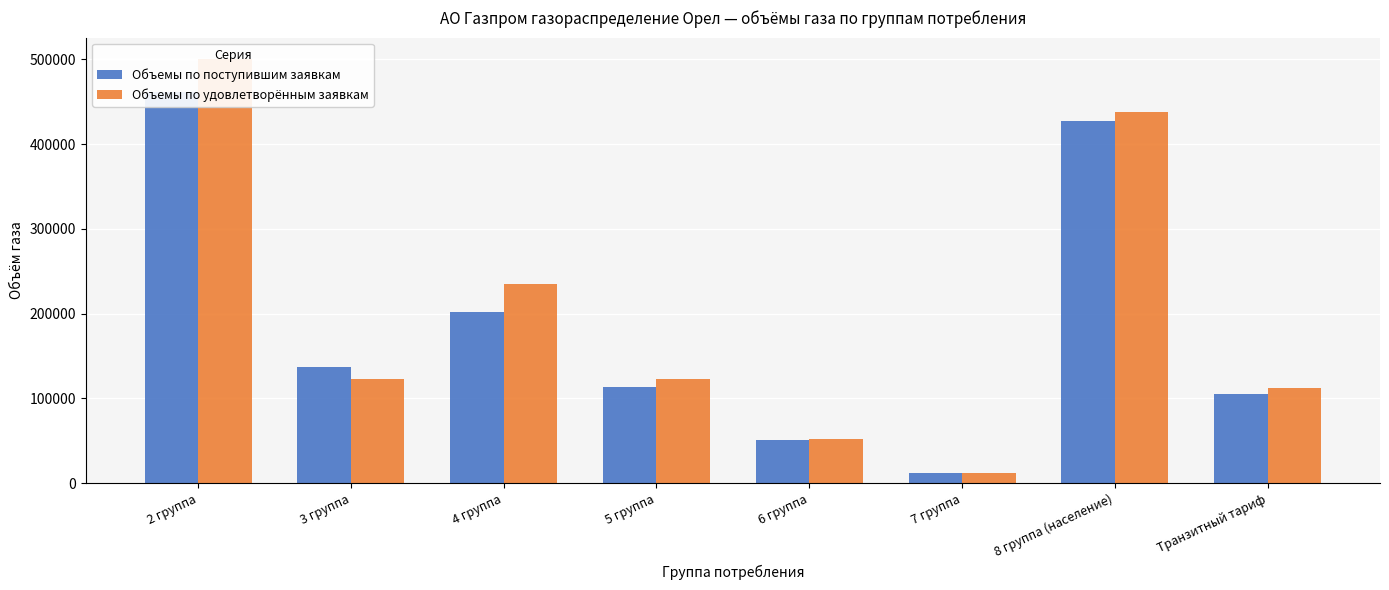

Are the bars grouped side by side (vs. stacked)?

Yes